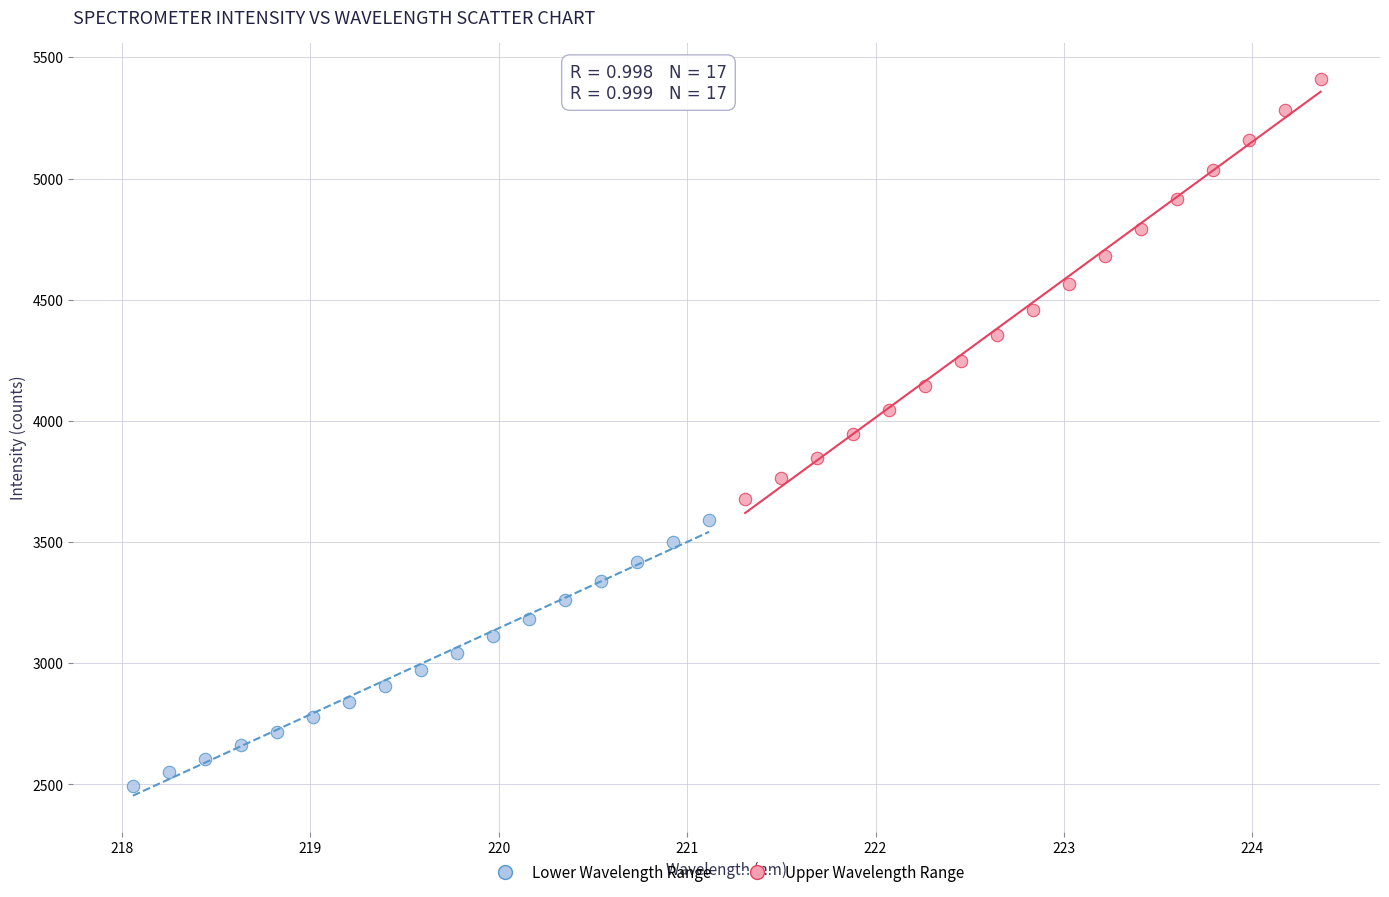

Which series has the largest Y range (max minus min)?

Upper Wavelength Range